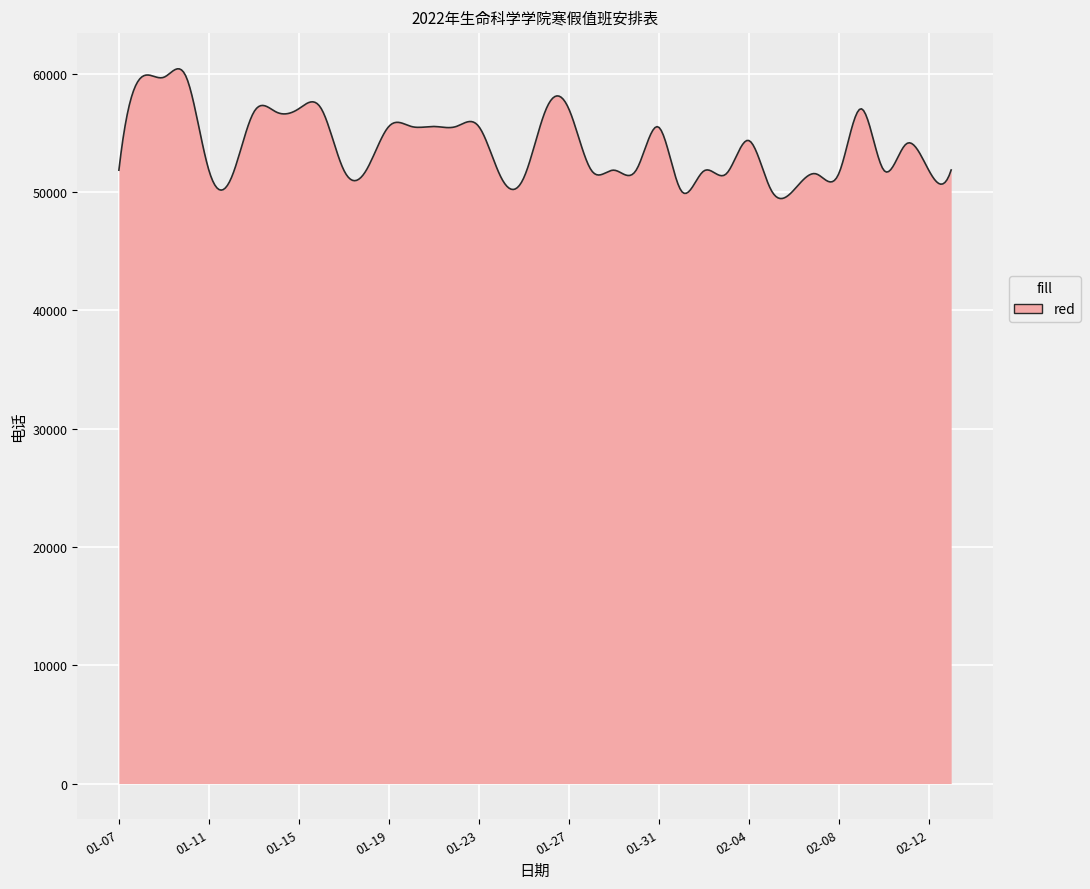

Does the chart have visible grid lines?

Yes